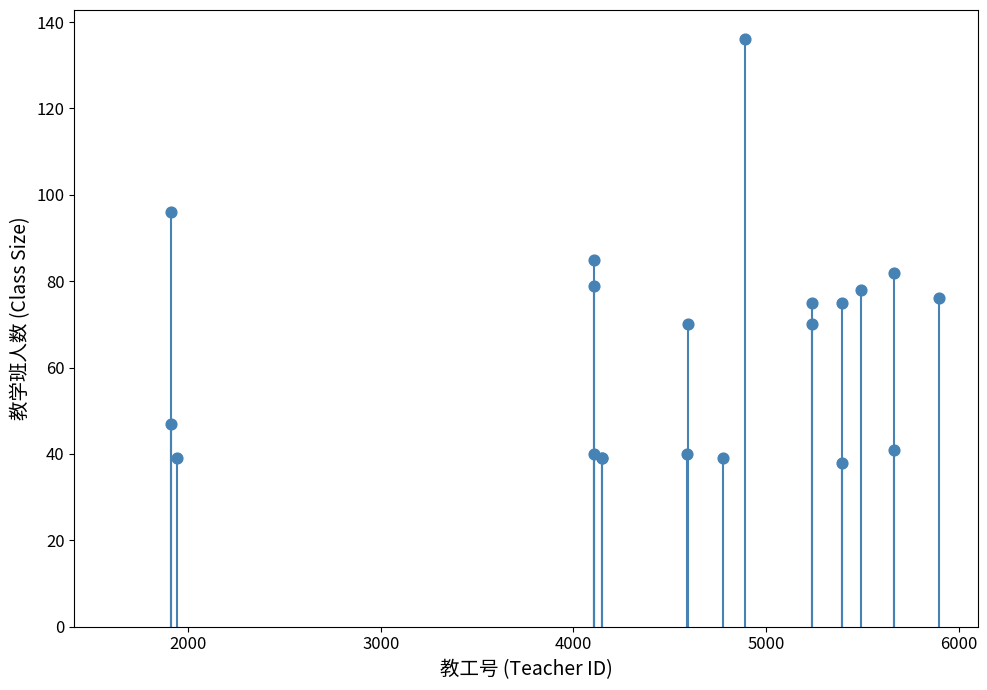

What Y value in the scatter plot is closest to 87?

85